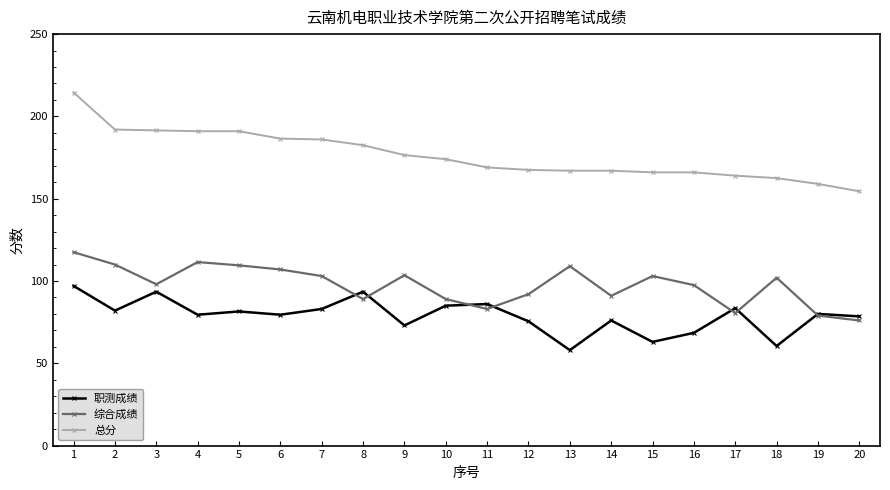

True or false: 职测成绩 and 总分 intersect in this chart.

False